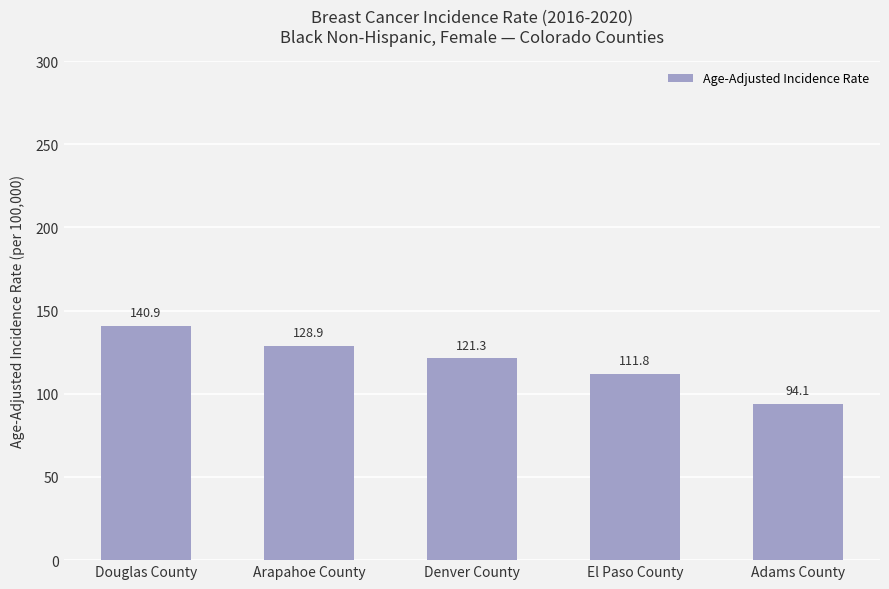

Count the number of data series in this chart.

1